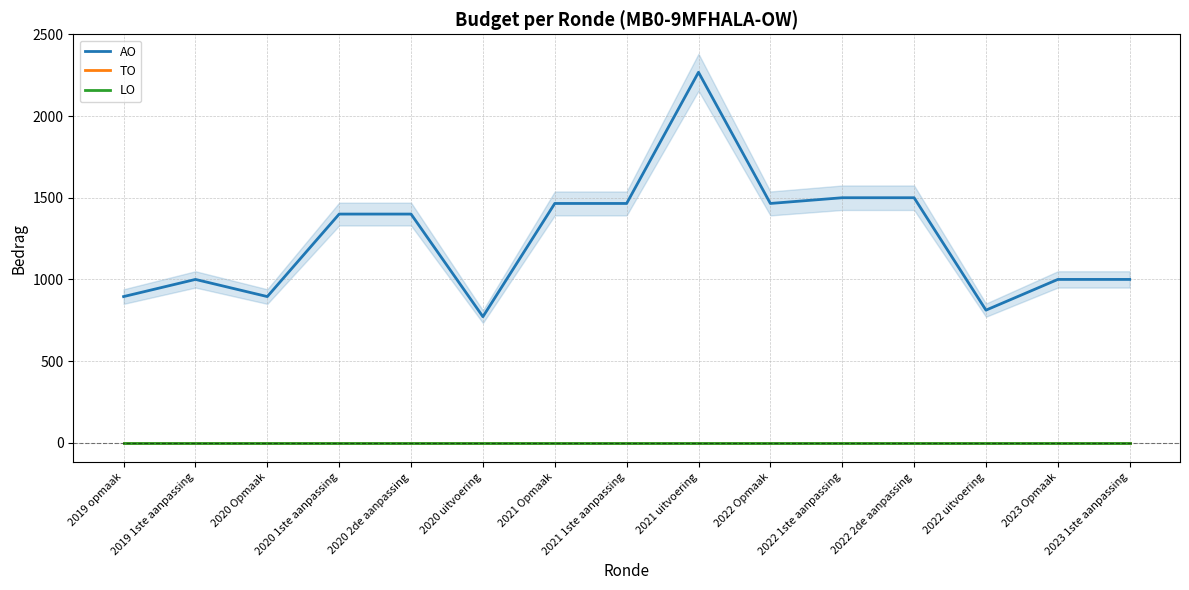

What is the label of the 12th point from the left?

2022 2de aanpassing